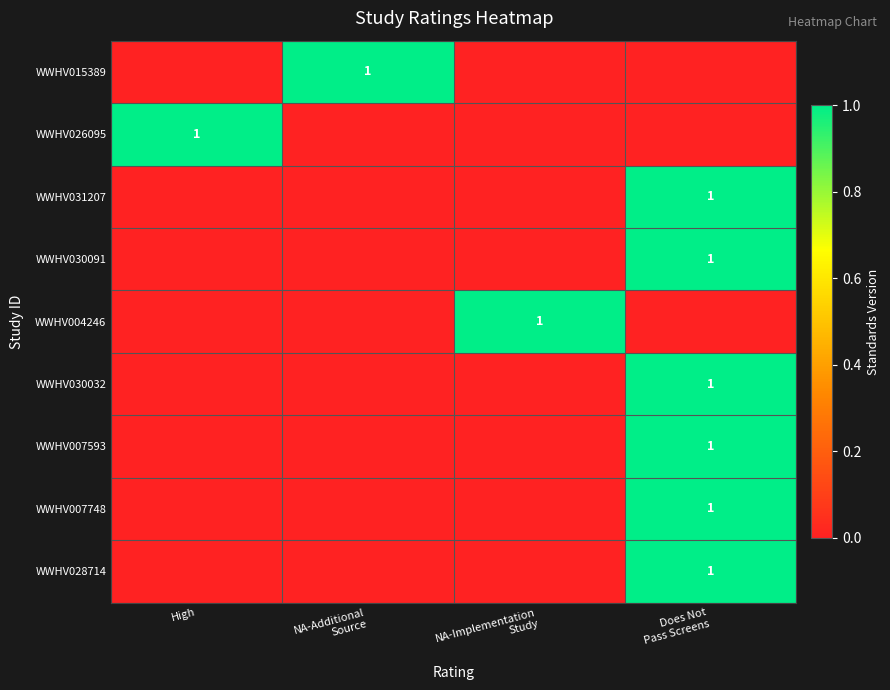

Which series has the largest total across all categories?

WWHV015389